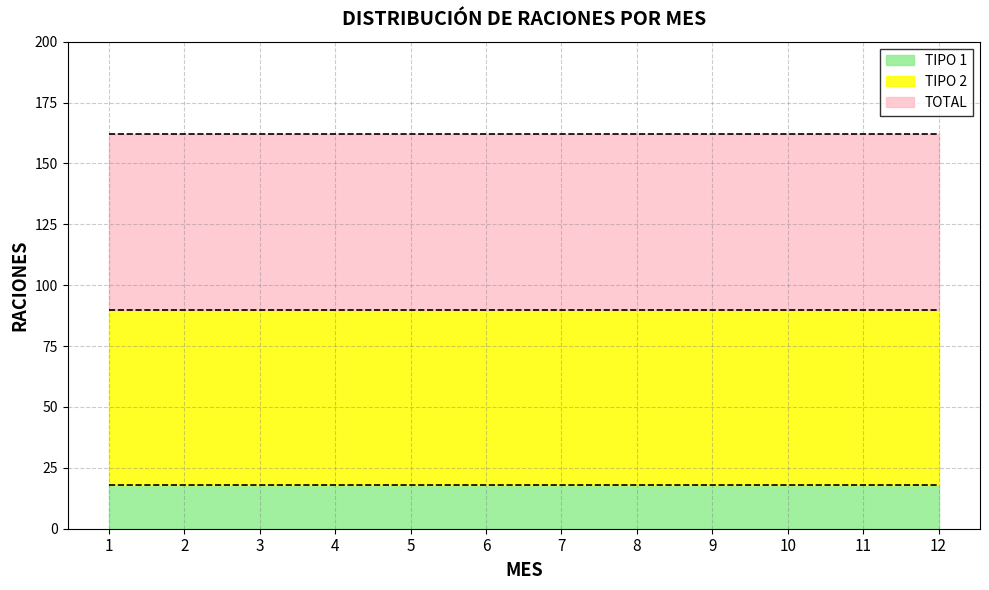

True or false: TIPO 2 and TOTAL cross at least once.

False